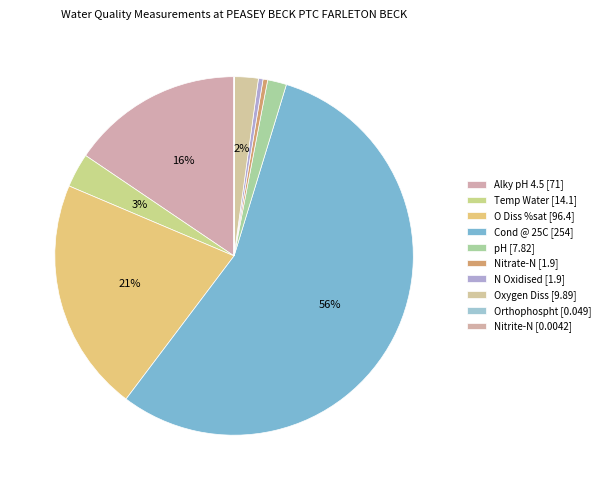

Which slice is the largest?

Cond @ 25C